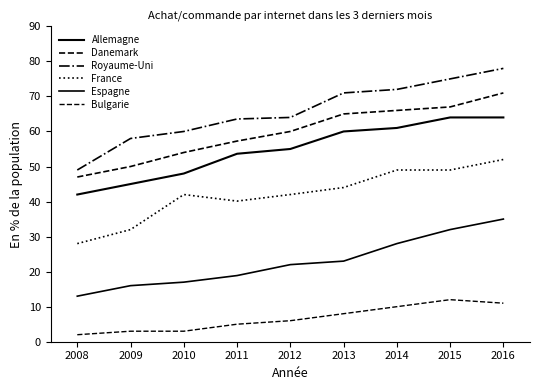

True or false: France and Bulgarie cross at least once.

False